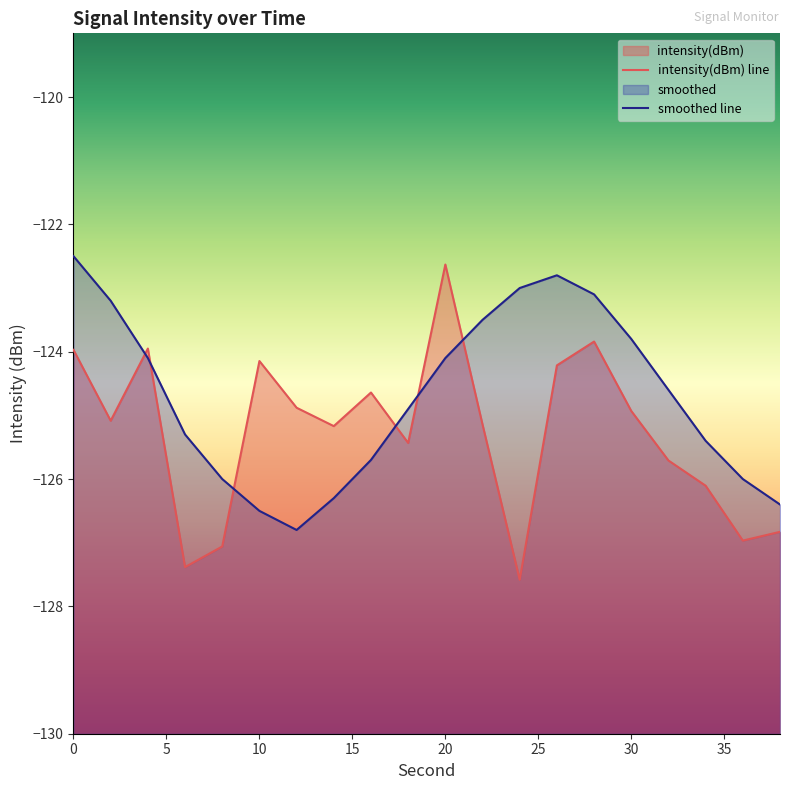

How many data points in intensity(dBm) are above -125?

9